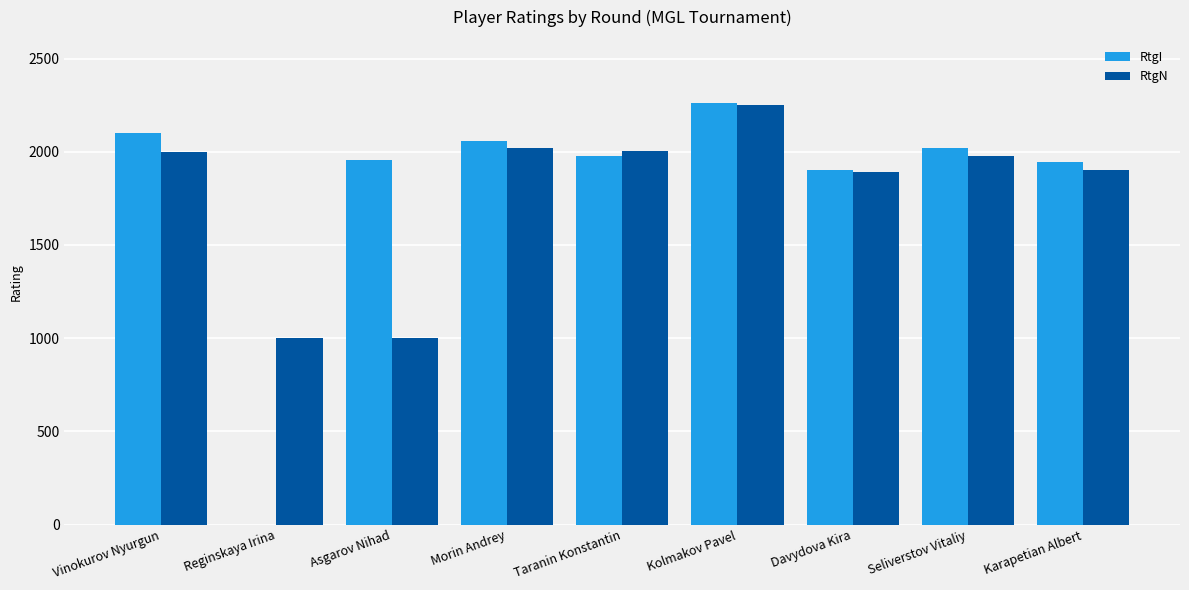

What is the greatest value displayed?

2262